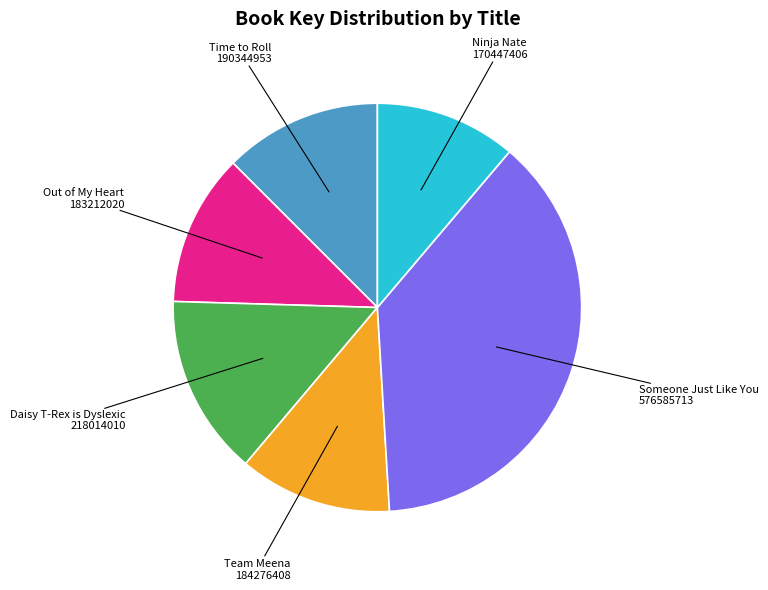

Is there any slice that represents more than half of the pie?

No